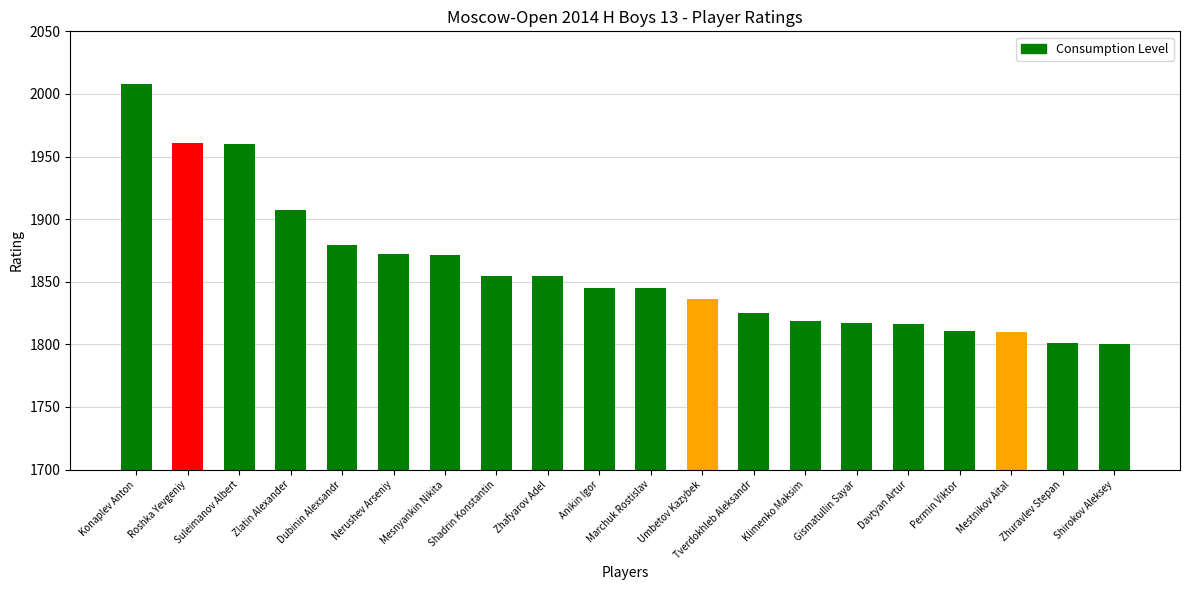

What is the difference between the second highest and second lowest values?

160